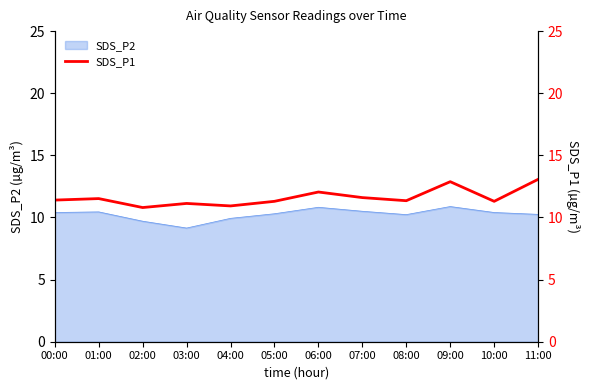

At which label does SDS_P2 reach its minimum?

03:00